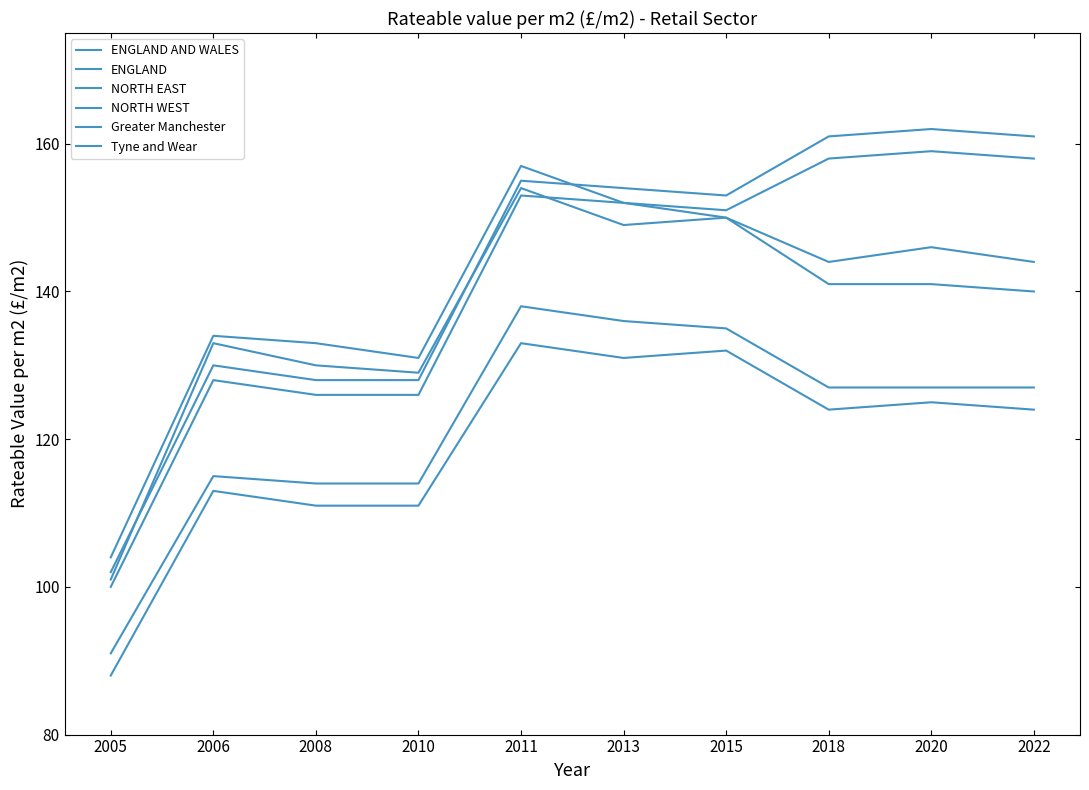

How many lines are shown in the chart?

6